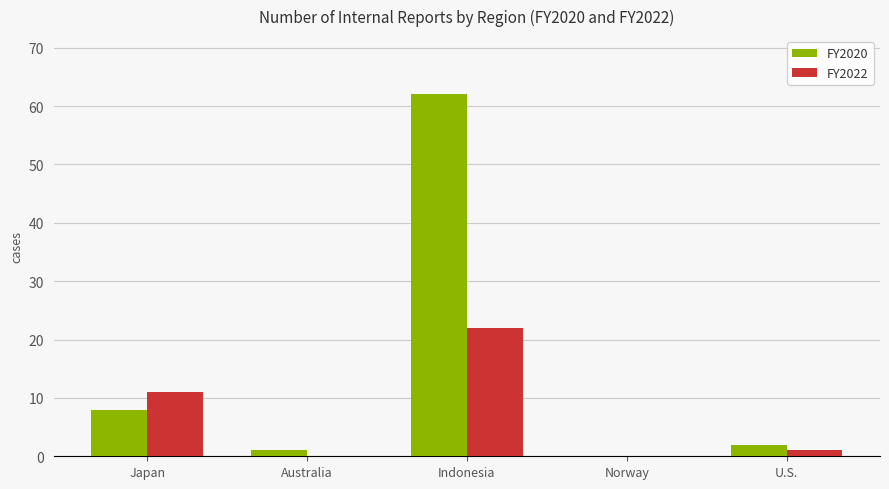

What is the greatest value displayed?

62